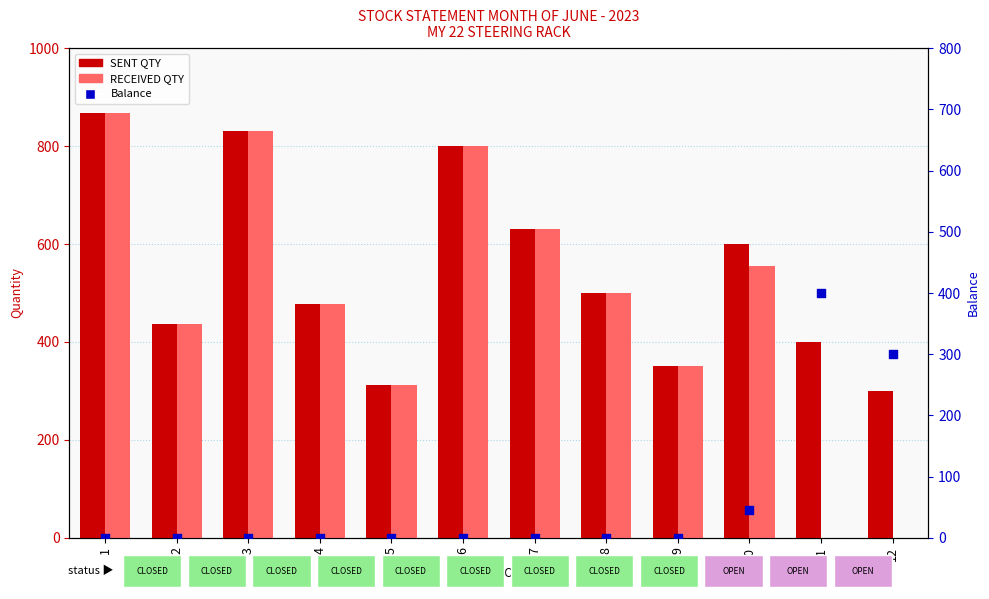

Which series has the largest total across all categories?

SENT QTY